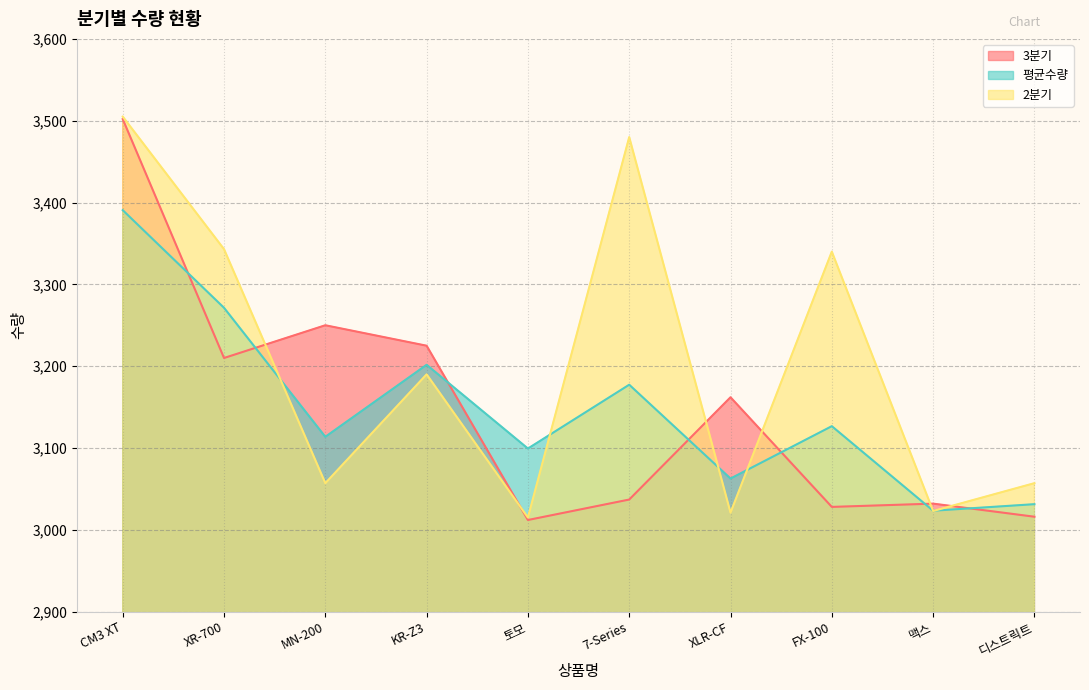

Rank the categories by 평균수량 value from lowest to highest.

맥스, 디스트릭트, XLR-CF, 토모, MN-200, FX-100, 7-Series, KR-Z3, XR-700, CM3 XT